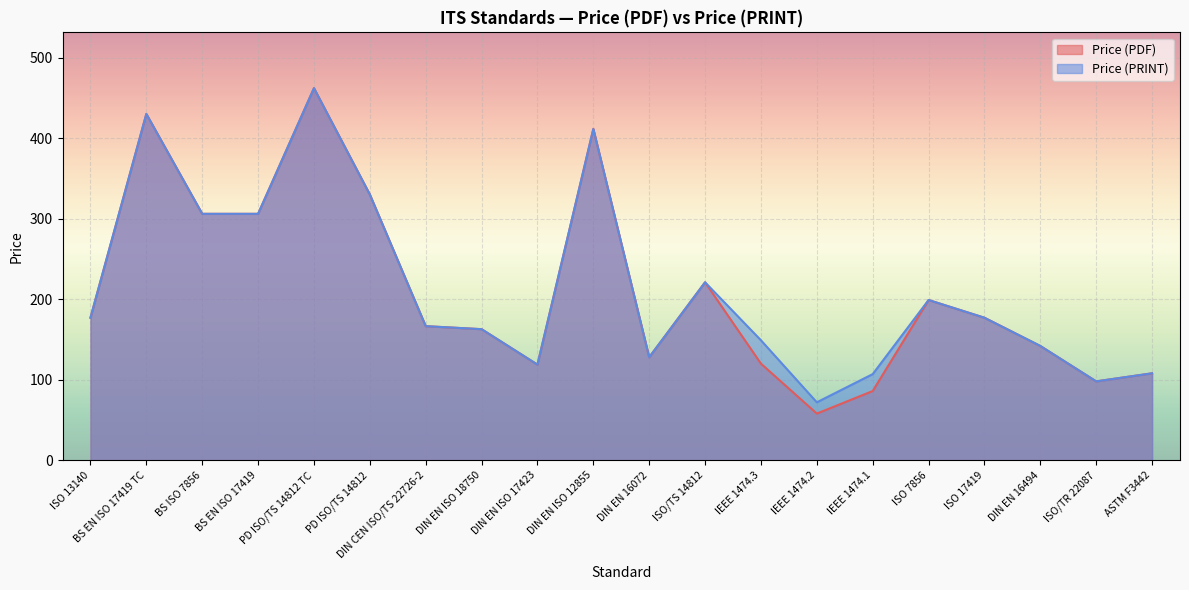

Read the Price (PRINT) value at BS ISO 7856.

306.0